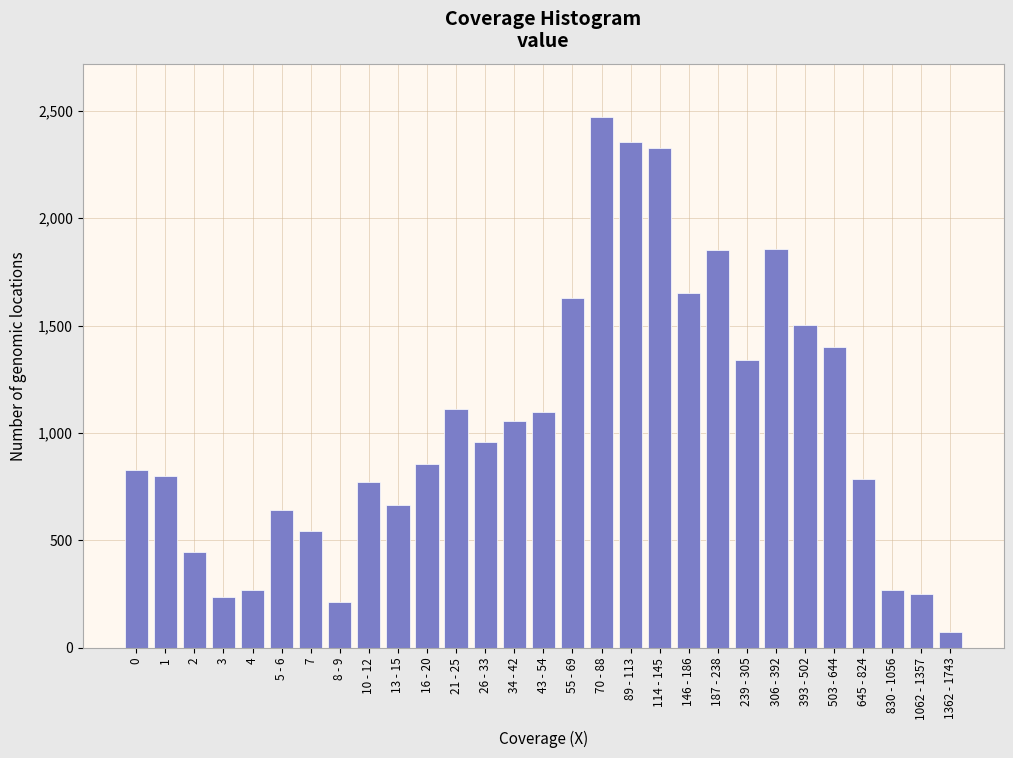

At which label is the value closest to 1271?

239 - 305